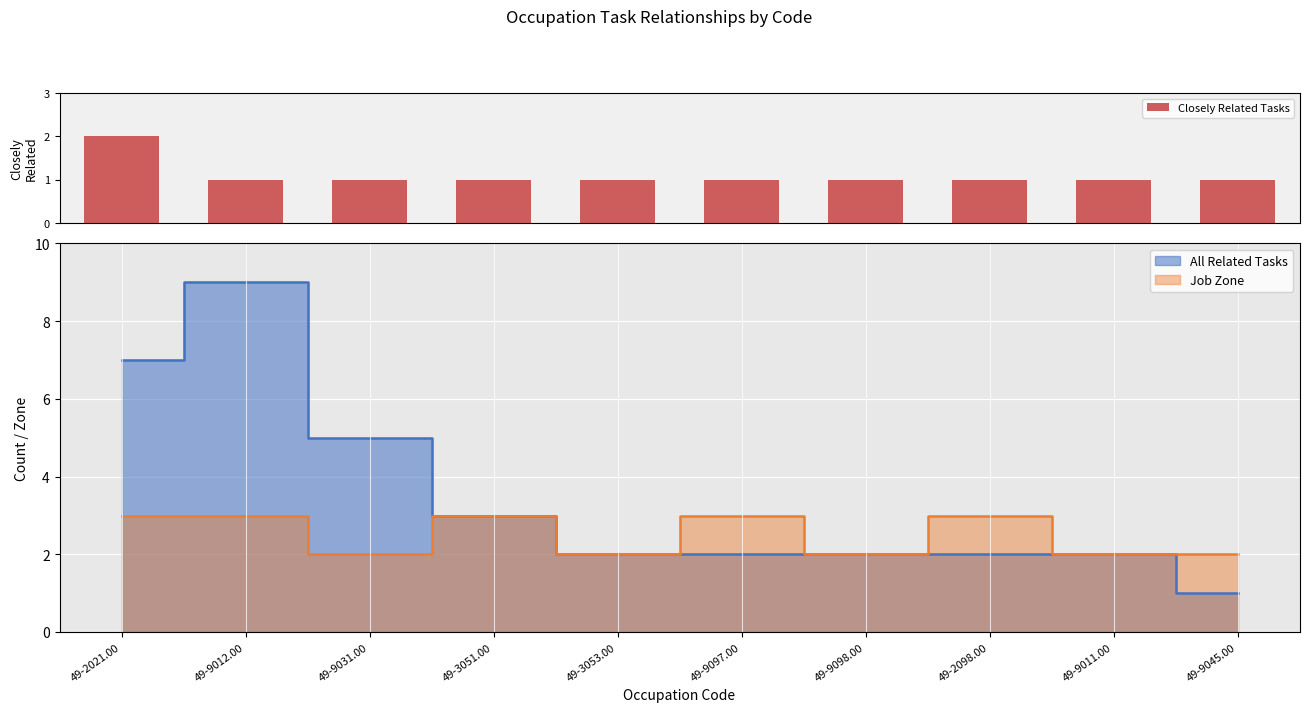

What is the sum of the values at 49-9011.00 and 49-3051.00?

2